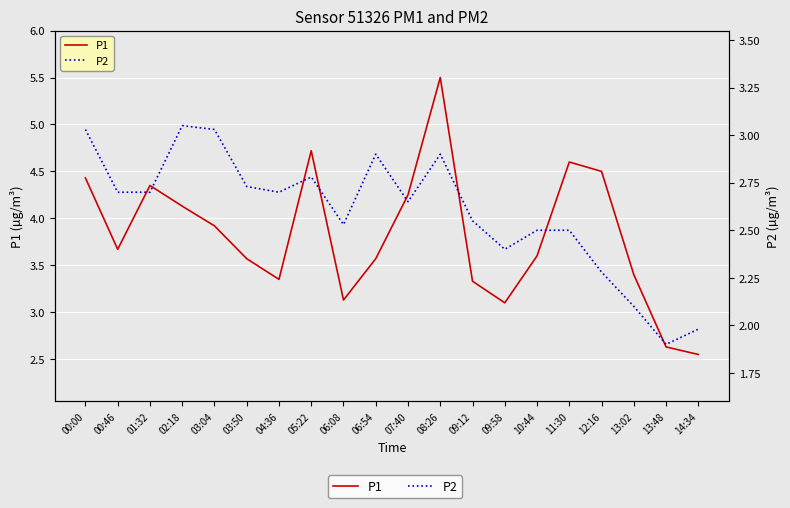

Which series has the widest spread of values?

P1